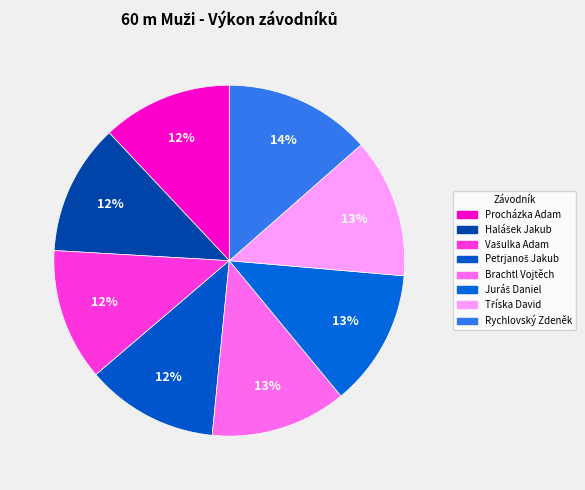

How many segments does this pie chart have?

8